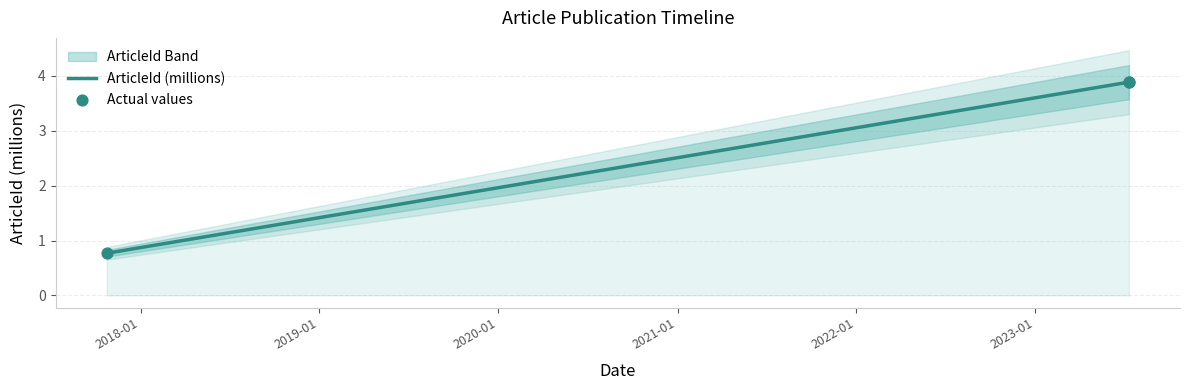

What is the change in value from 2017-10-24 to 2023-07-11?

+3.1